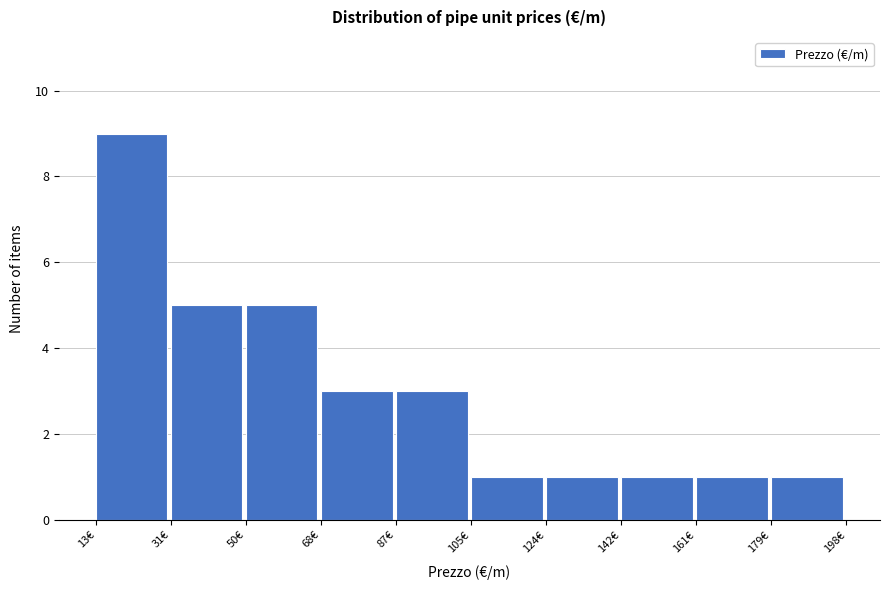

Which range on the x-axis has the tallest bar?

12 to 32